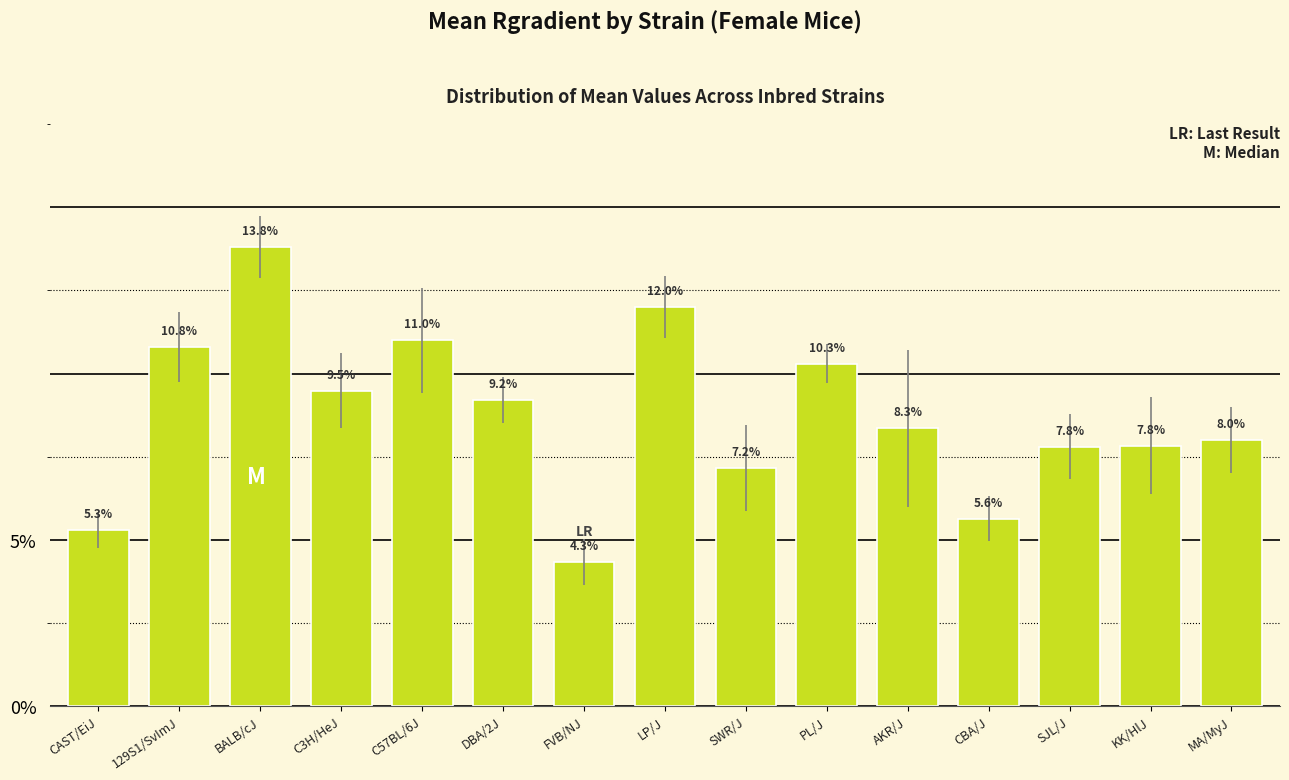

Rank the categories by value from highest to lowest.

BALB/cJ, LP/J, C57BL/6J, 129S1/SvImJ, PL/J, C3H/HeJ, DBA/2J, AKR/J, MA/MyJ, KK/HlJ, SJL/J, SWR/J, CBA/J, CAST/EiJ, FVB/NJ